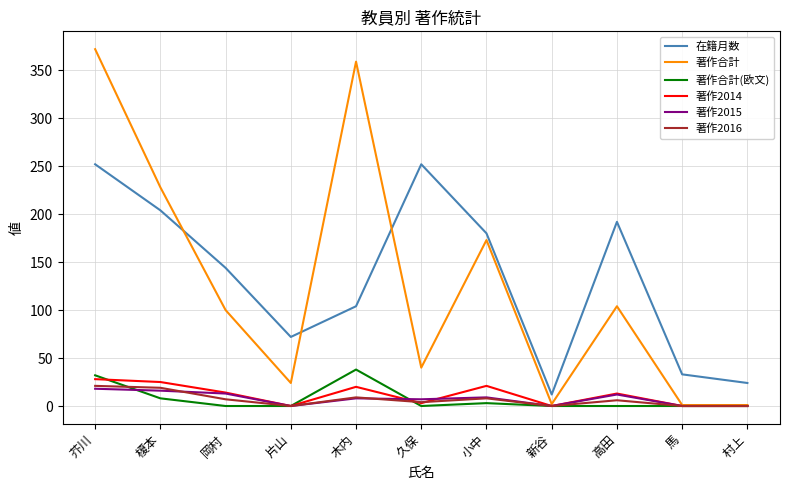

Between 芥川 and 小中, which series saw the biggest shift?

著作合計